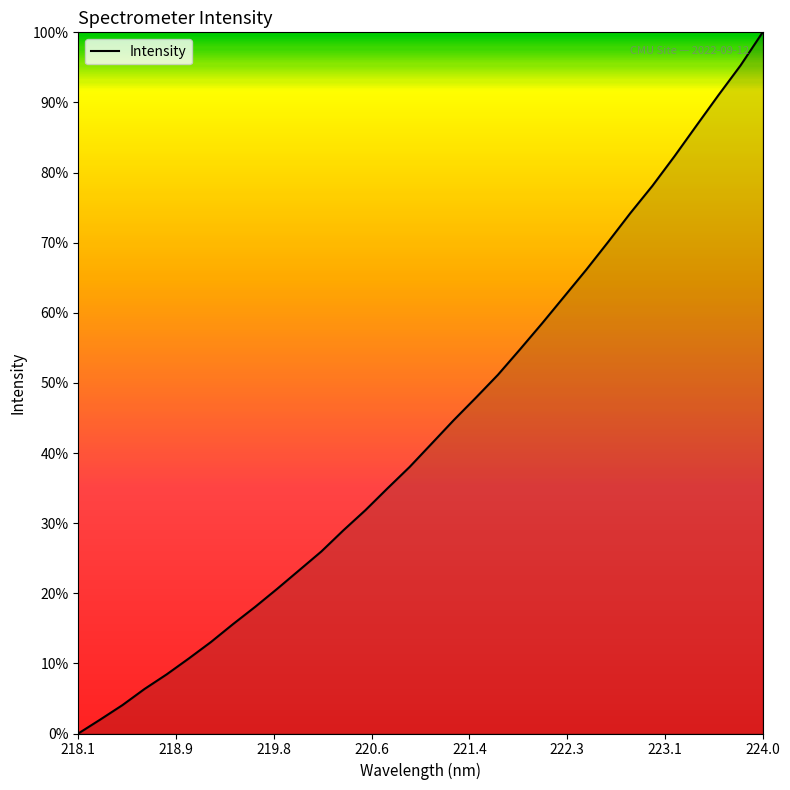

Count the number of values greater than 41.

16